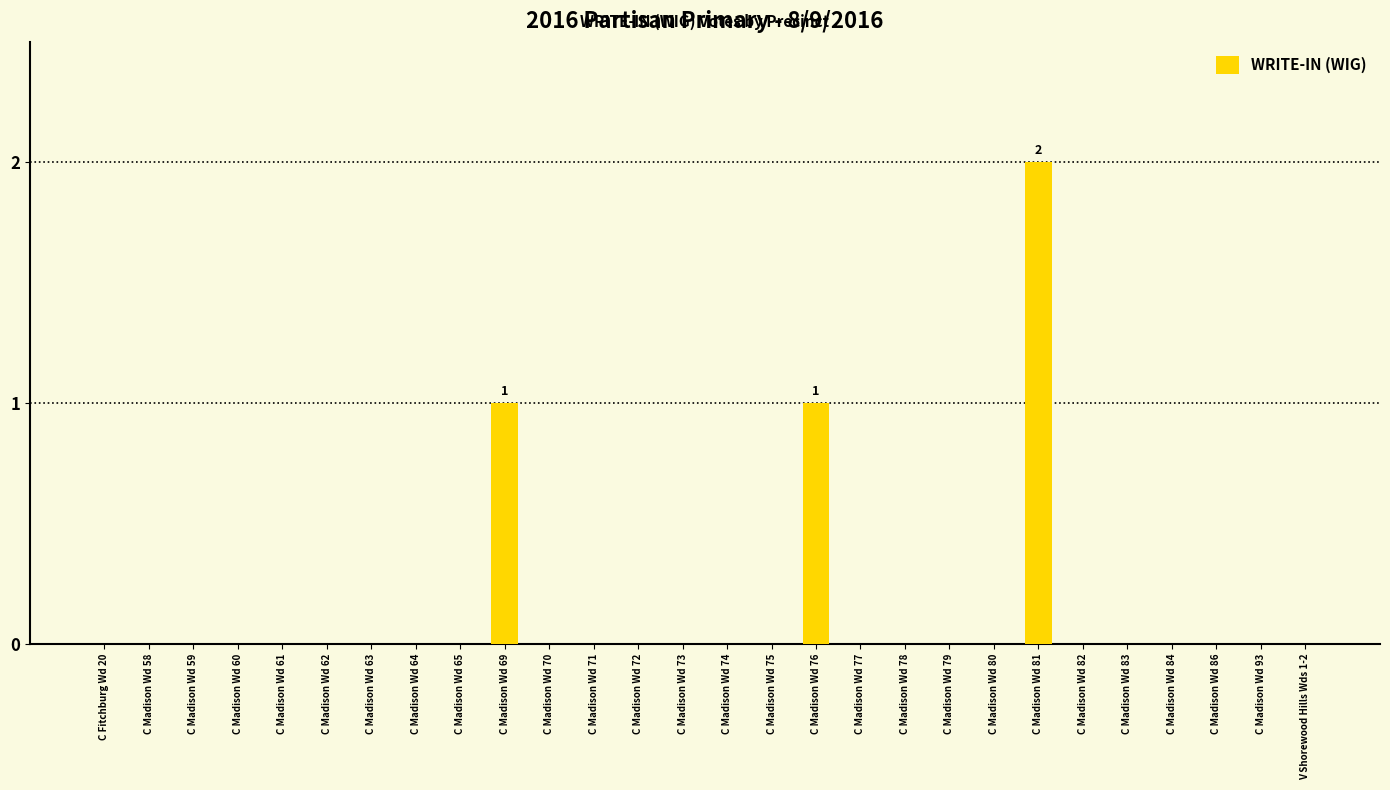

Between C Madison Wd 82 and C Madison Wd 69, which is larger?

C Madison Wd 69